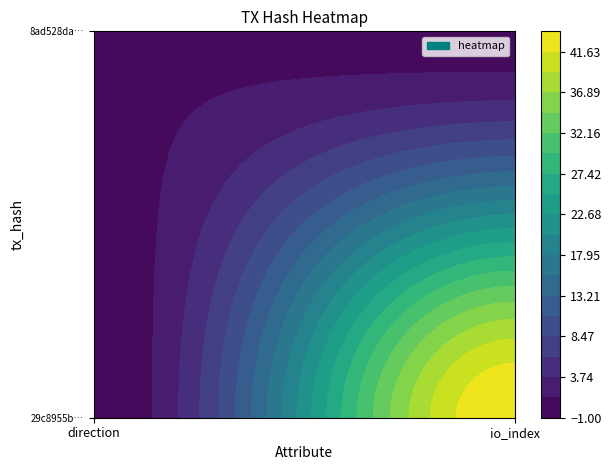

What is the sum of the 8ad528da095e4a344b071fcb833dbc62564a7b2 values at 1 and 0?

1